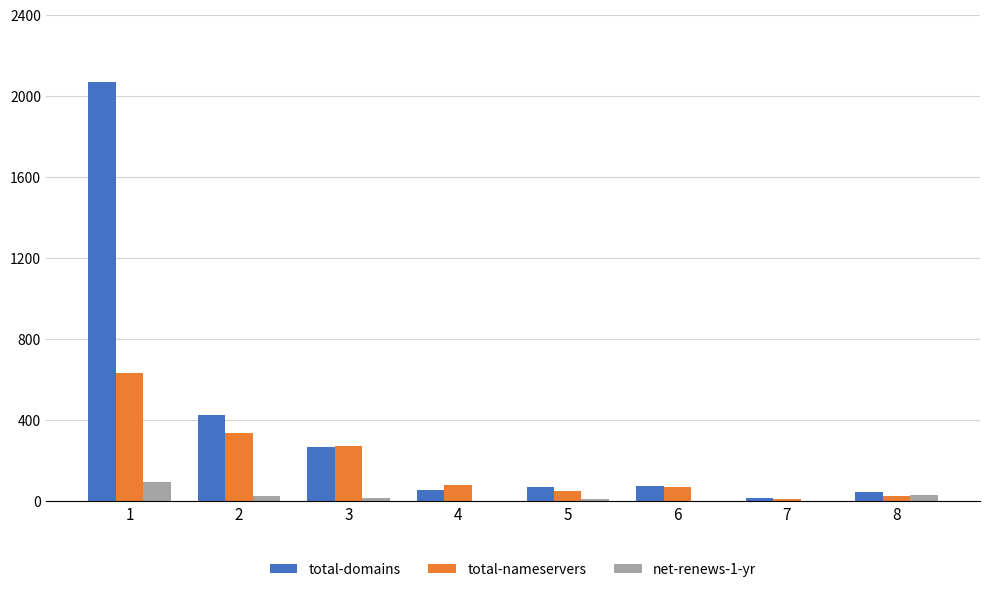

Which series has the widest spread of values?

total-domains